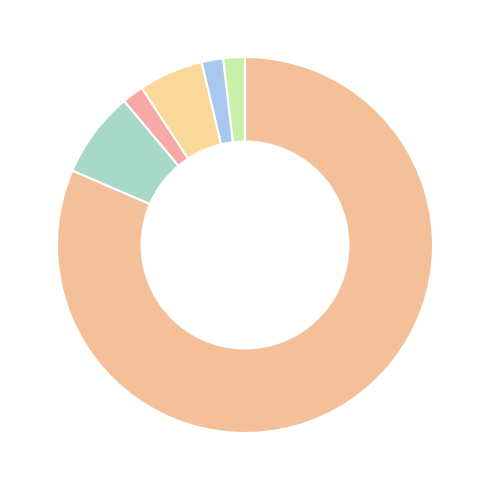

To the nearest percent, what is the difference between the largest and smallest slice percentages?

80%